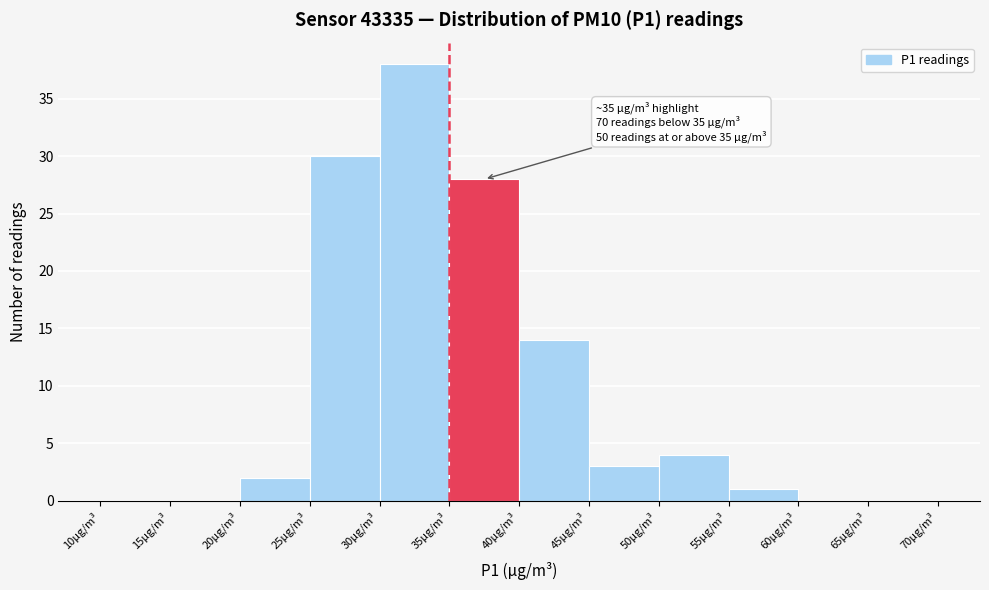

Which range on the x-axis has the tallest bar?

30 to 35